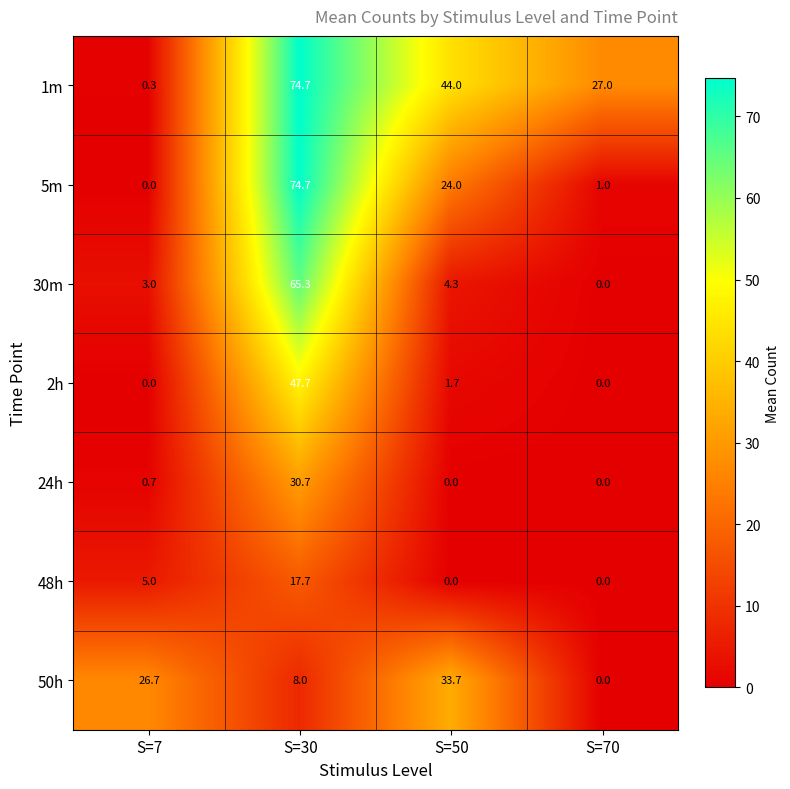

What is the difference between the second highest and minimum values in the 2h series?

1.7